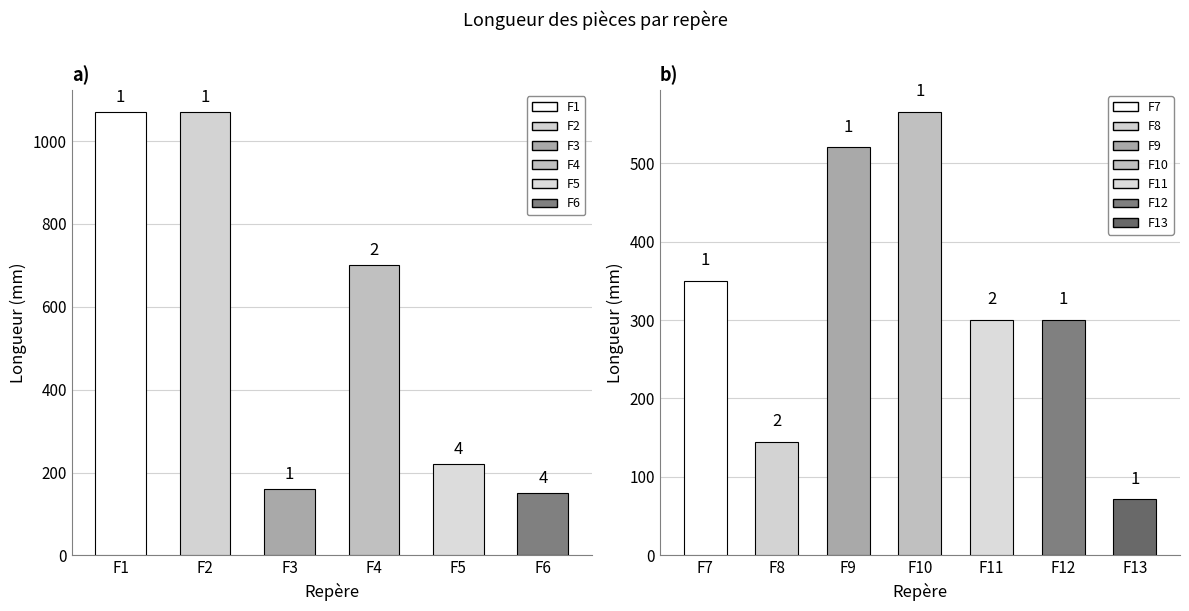

Reading left to right, extract all data points from this chart.

F1=1070.0	F2=1070.0	F3=160.0	F4=700.0	F5=220.0	F6=150.0	F7=350.0	F8=145.0	F9=520.0	F10=565.0	F11=300.0	F12=300.0	F13=71.3